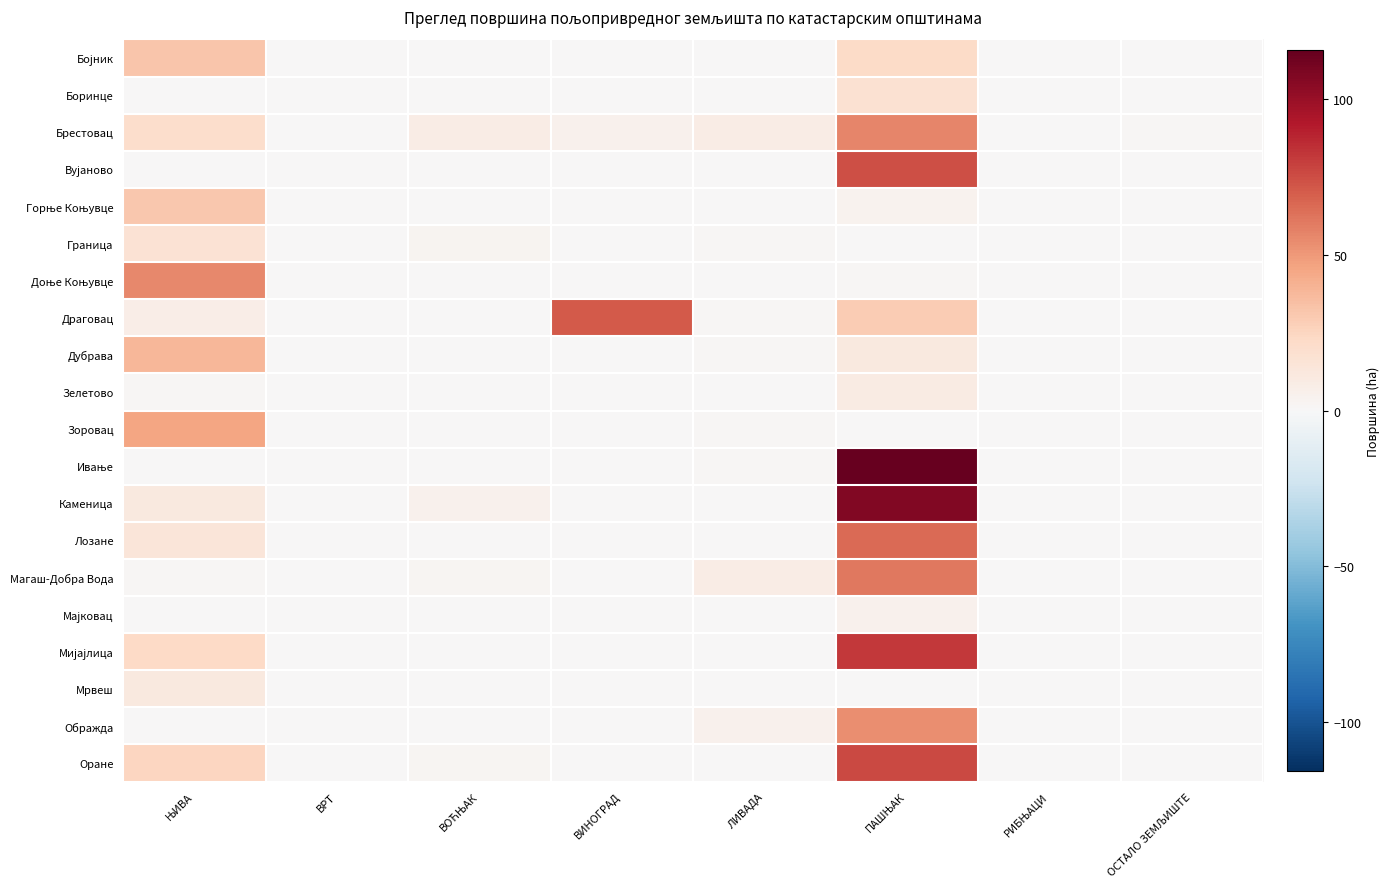

What is the spread (max minus min) of values at ВИНОГРАД?

70.9